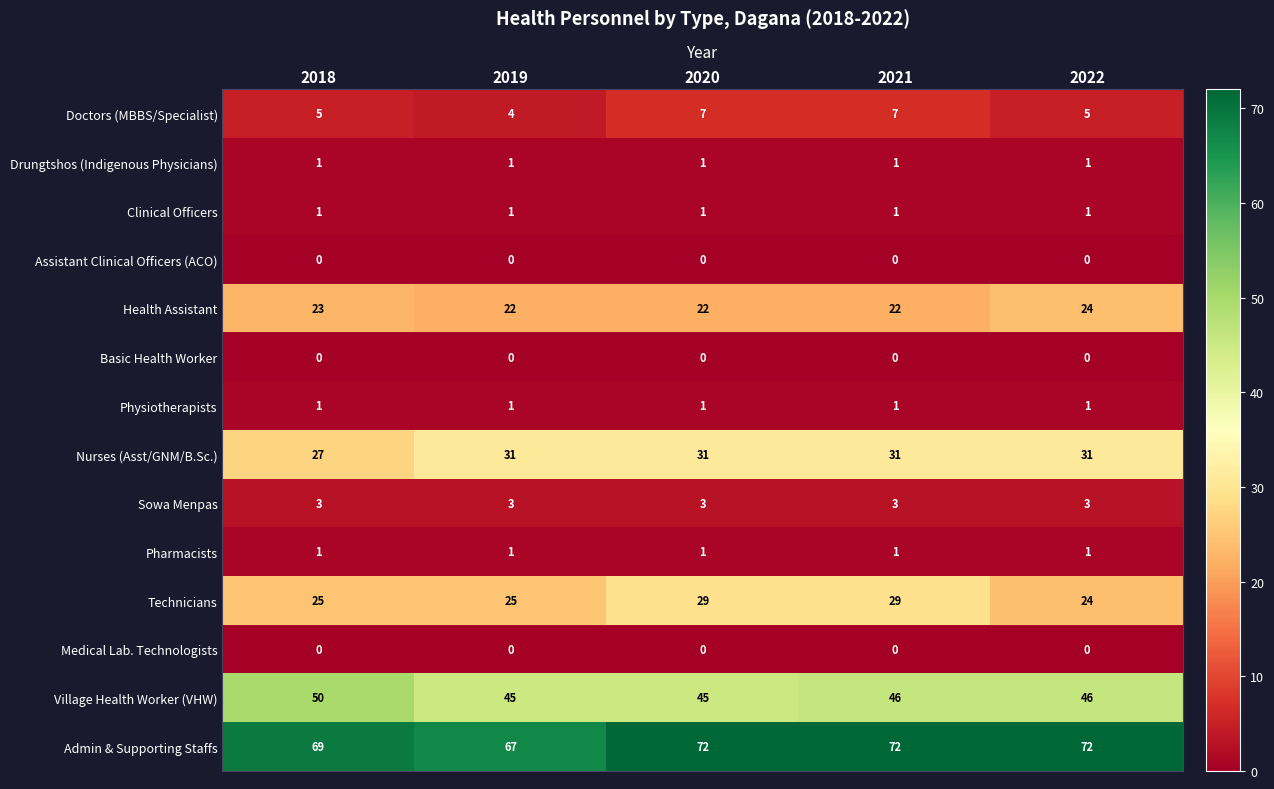

What is the lowest value of the Admin & Supporting Staffs series?

67